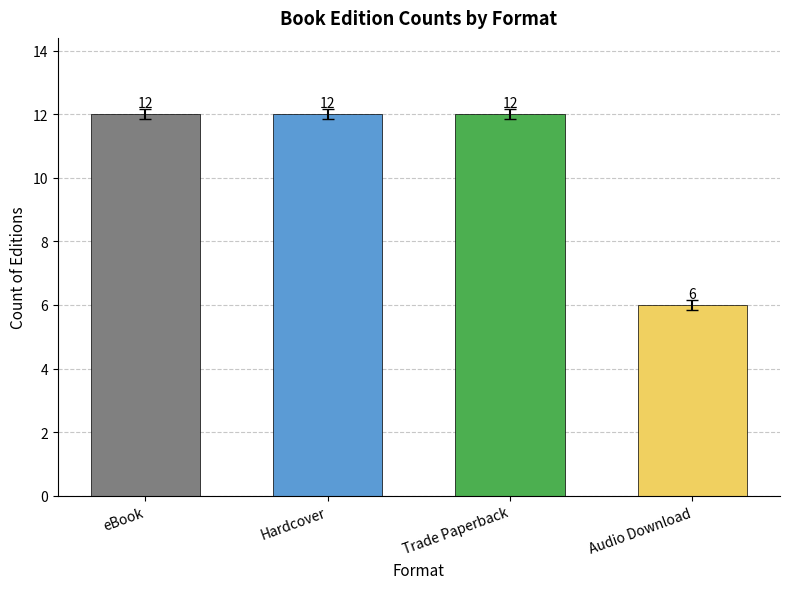

How many data points are less than 12?

1